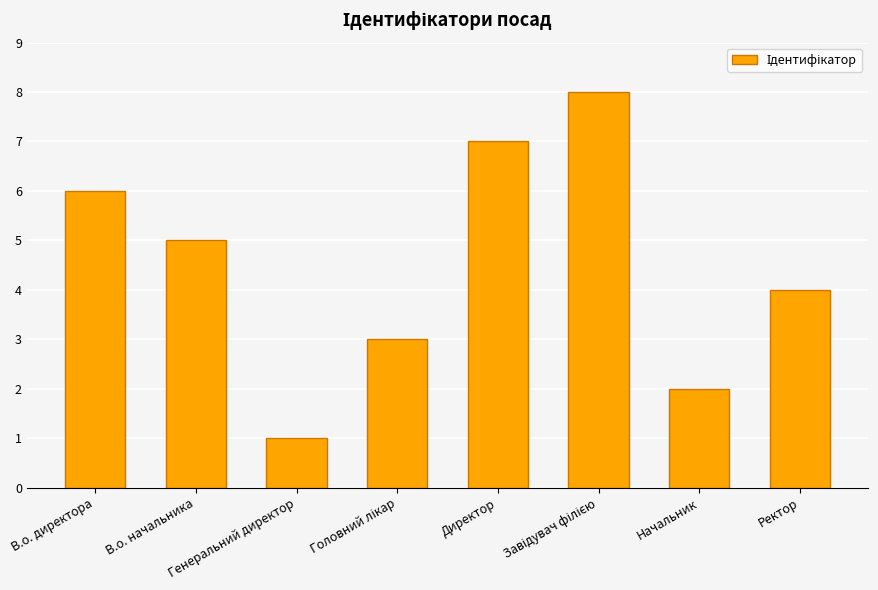

The value at Директор is 7. True or false?

True